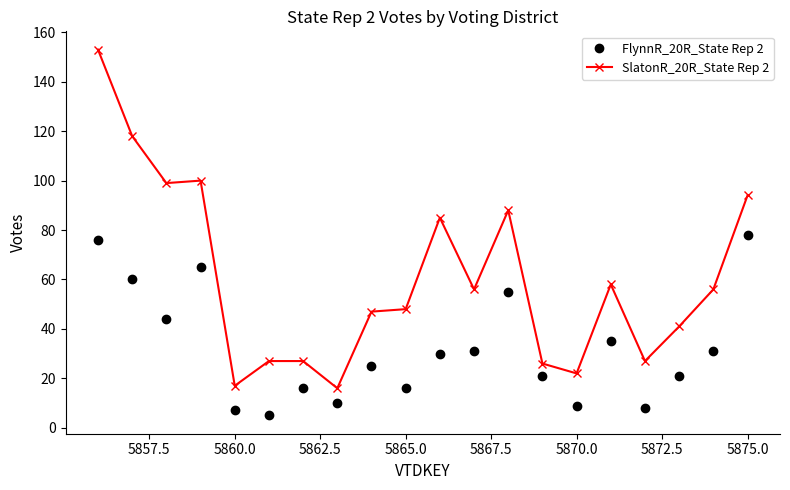

True or false: FlynnR_20R_State Rep 2 and SlatonR_20R_State Rep 2 intersect in this chart.

False